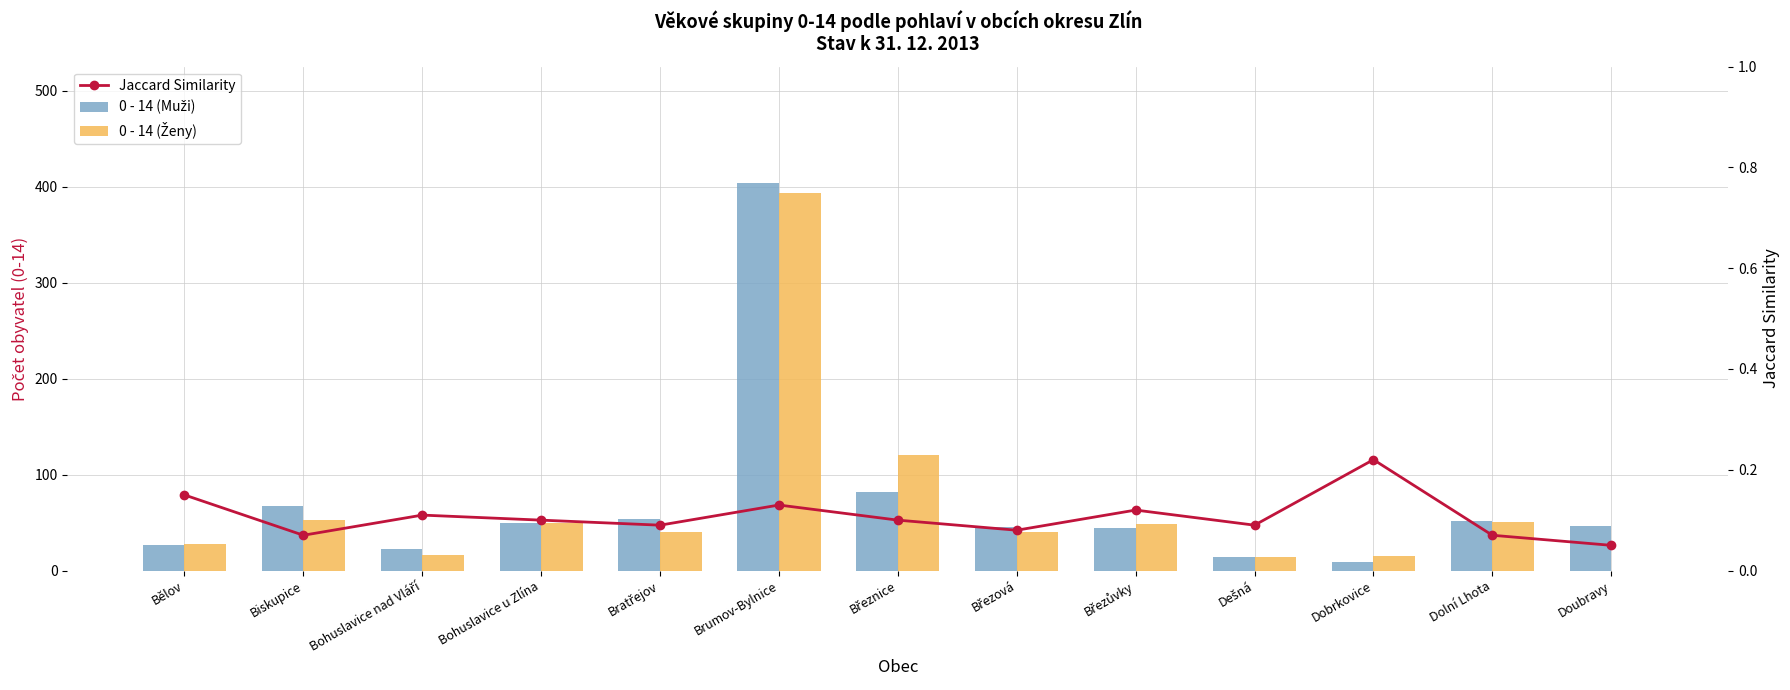

What position from the right is Doubravy?

1